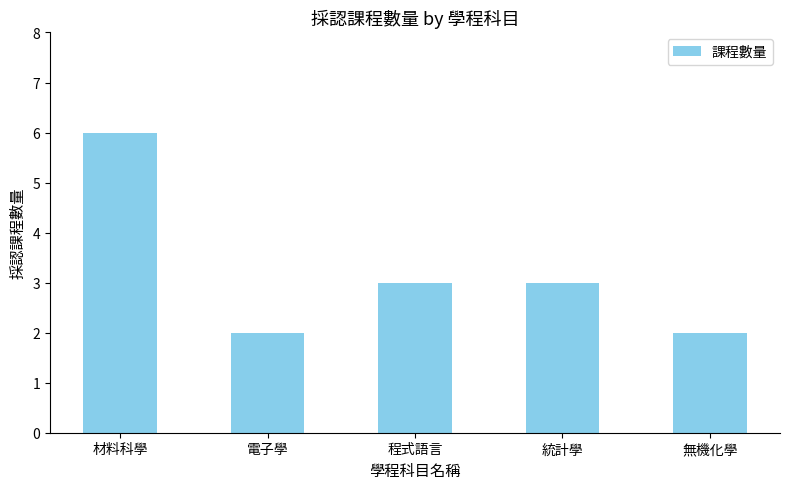

Approximately how many times larger is the value at 材料科學 compared to 統計學?

2.0